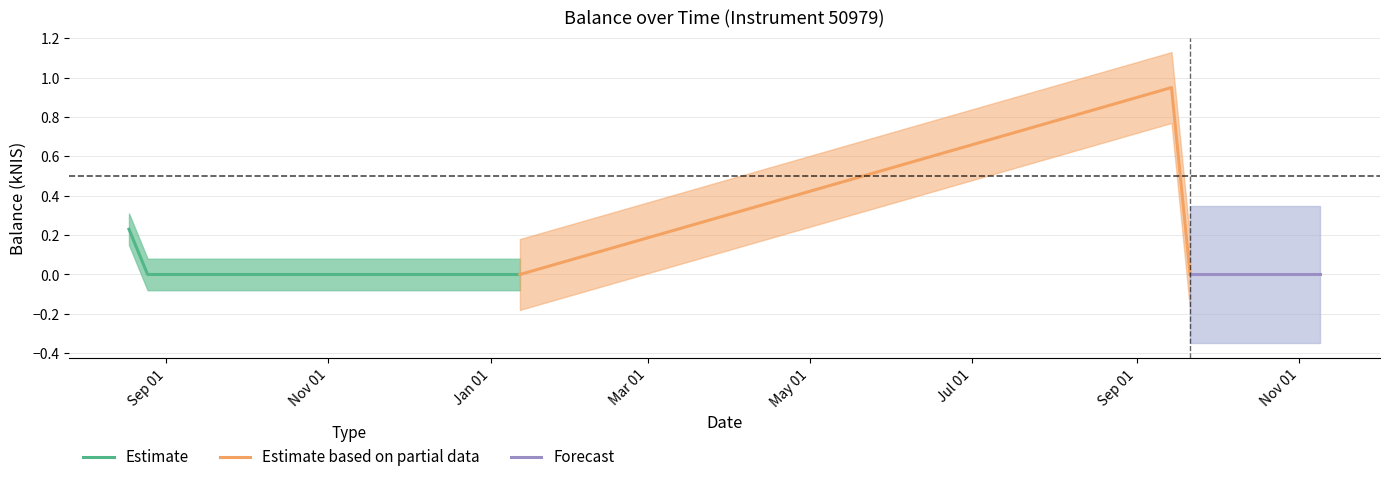

What is the average value?

0.1